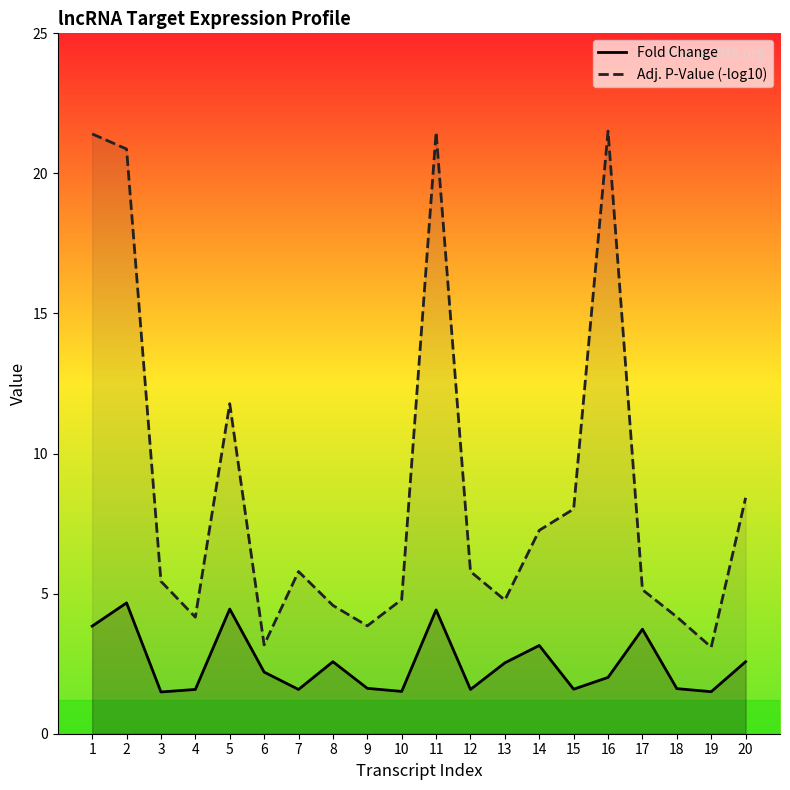

What is the value of the Fold Change point at the 4th from the left?

1.6